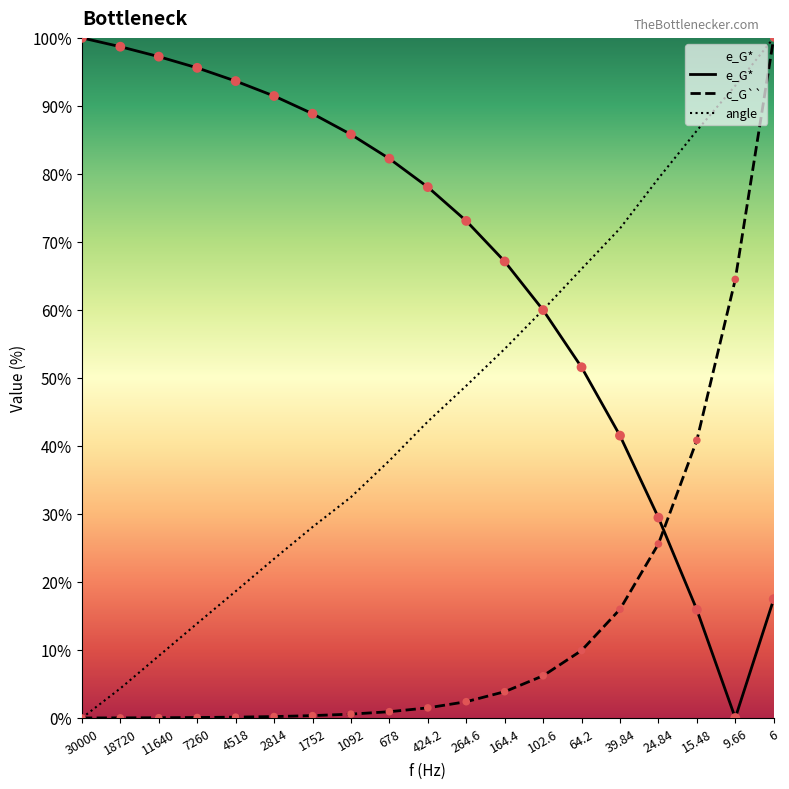

At which category is the sum across all series the highest?

6